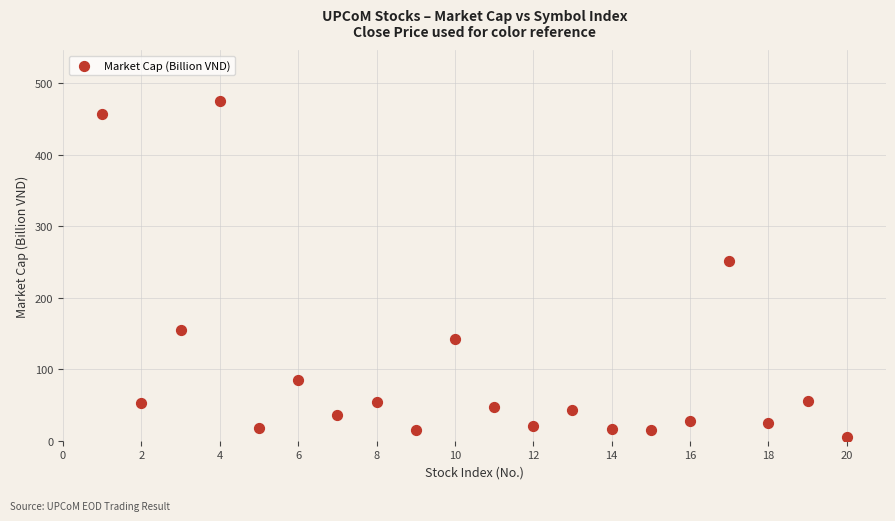

What is the range of X values (max minus min)?

19.0